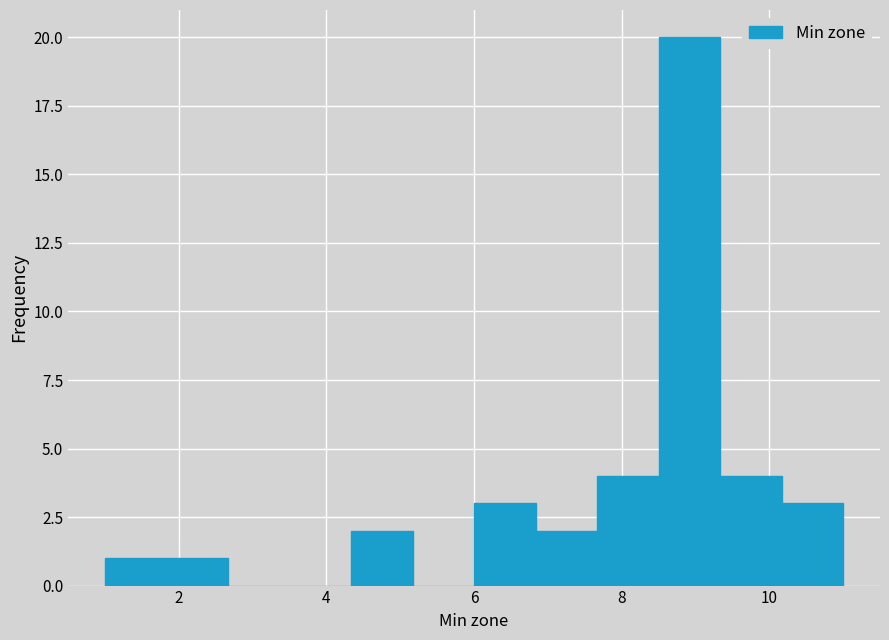

Reading left to right, transcribe this chart: for each bar, give the range it covers on the x-axis and its height. Neither the bar edges nor the heights are printed on the chart, so give them approximately, as read against the axes.

1.0 to 1.8: 1
1.8 to 2.6: 1
2.6 to 3.6: 0
3.6 to 4.4: 0
4.4 to 5.2: 2
5.2 to 6.0: 0
6.0 to 6.8: 3
6.8 to 7.6: 2
7.6 to 8.6: 4
8.6 to 9.4: 20
9.4 to 10.2: 4
10.2 to 11.0: 3